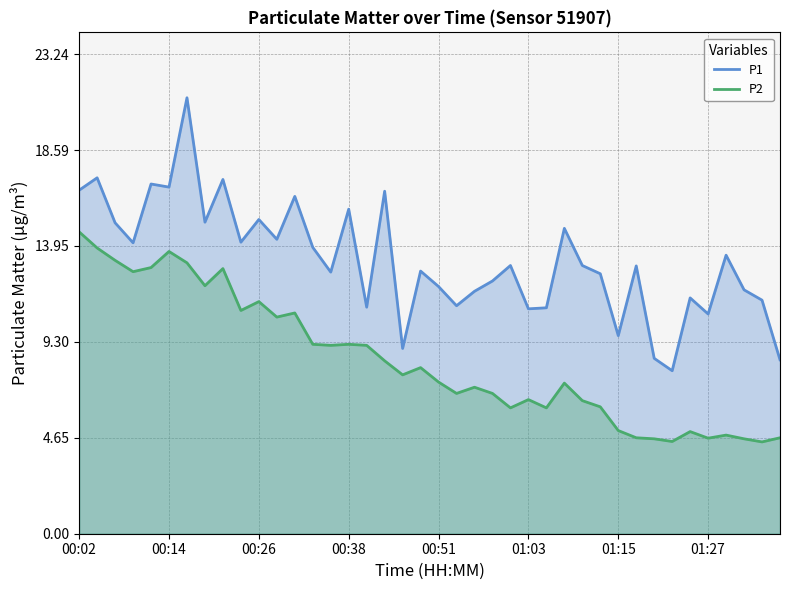

What is the minimum value shown in the chart?

4.5